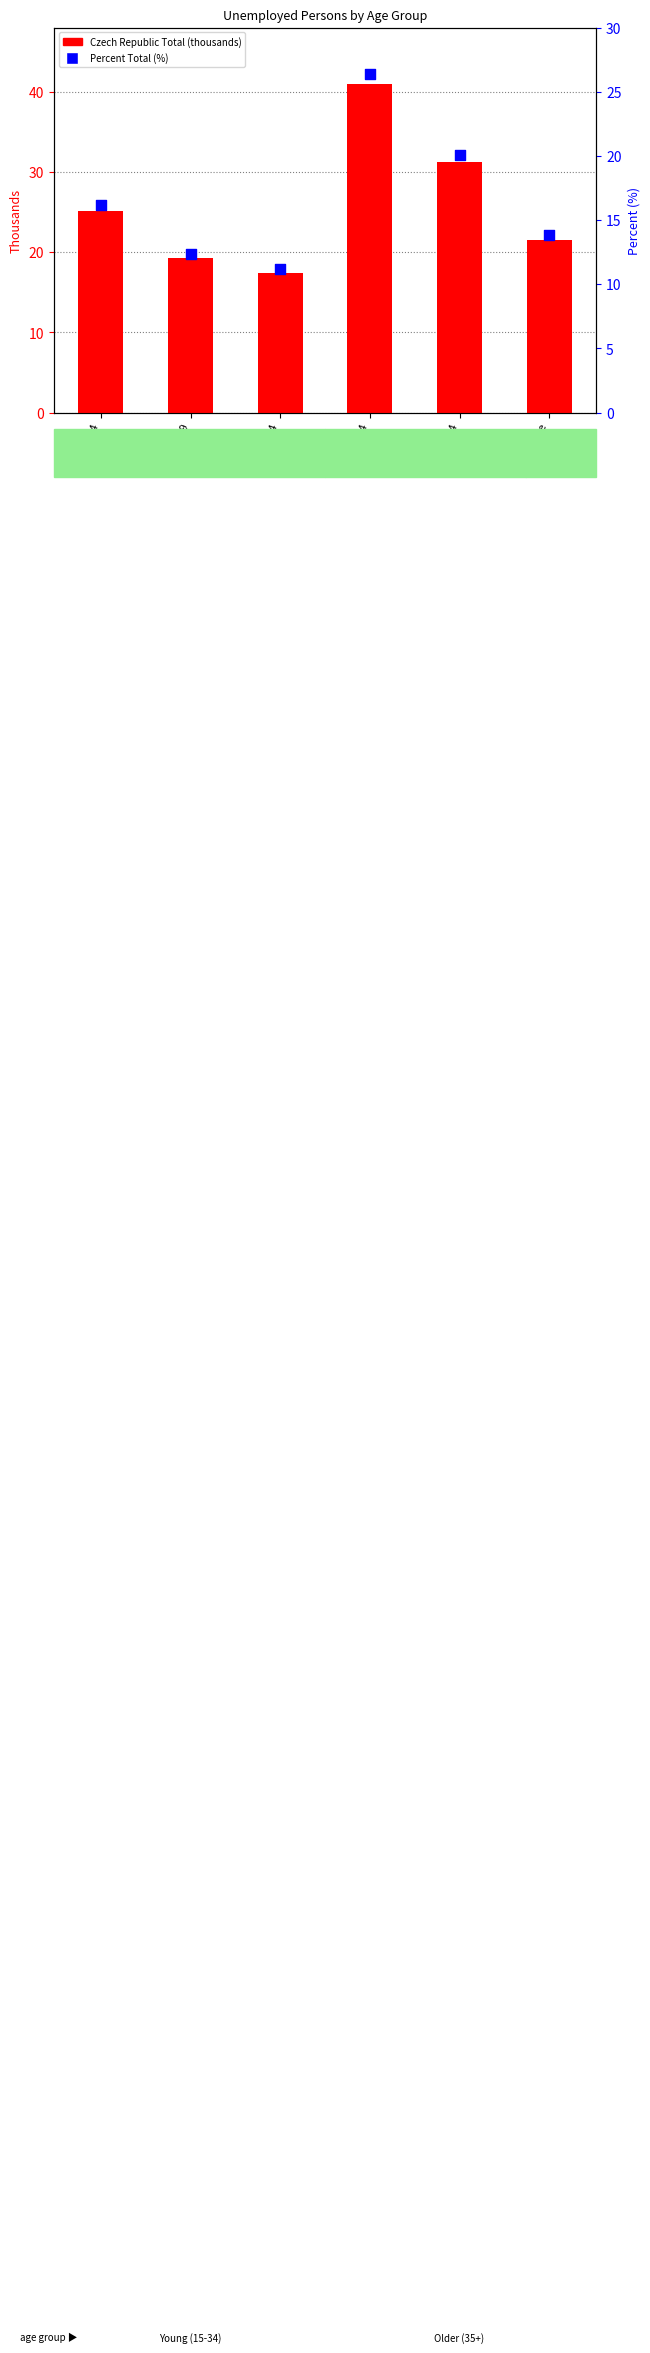

Which series contains the lowest Y value?

Percent Total